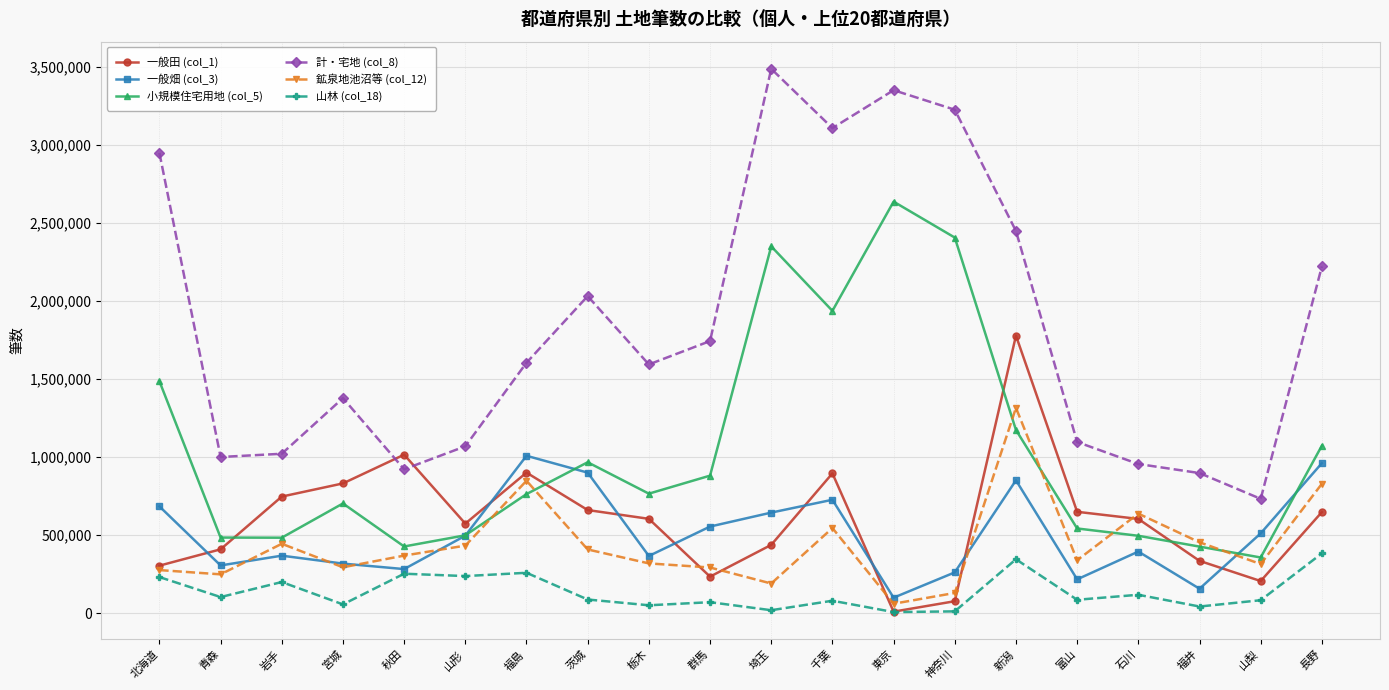

Is this an area chart (filled region under the line)?

No